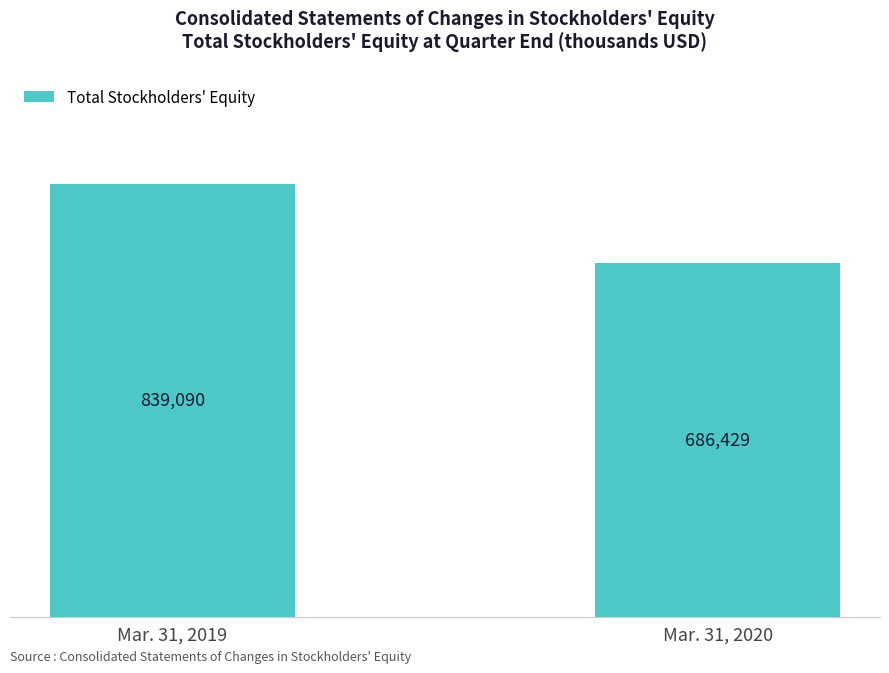

True or false: the data shows 1163898 at Mar. 31, 2019.

False